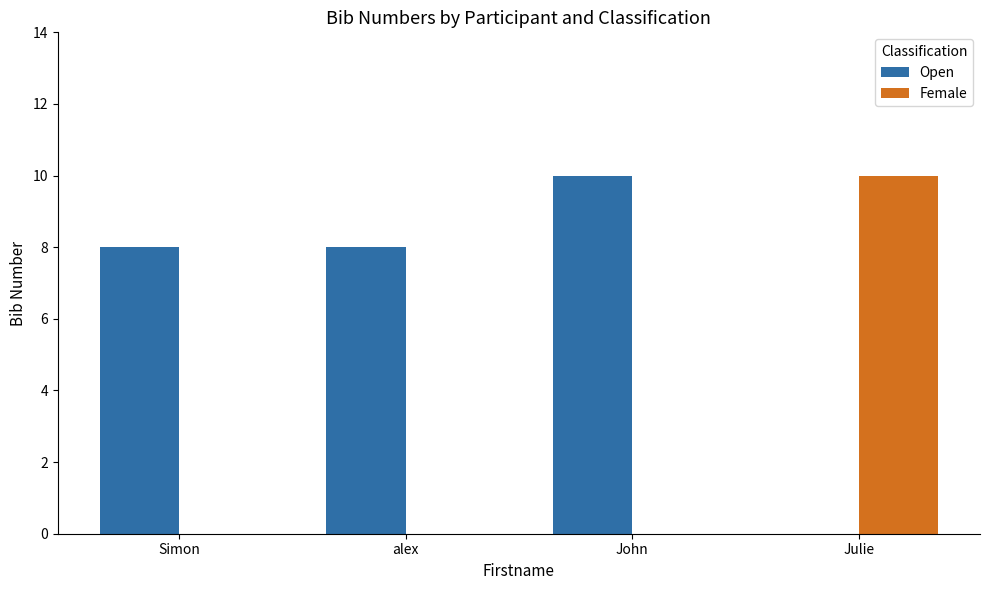

At which label does Female reach its peak?

Julie